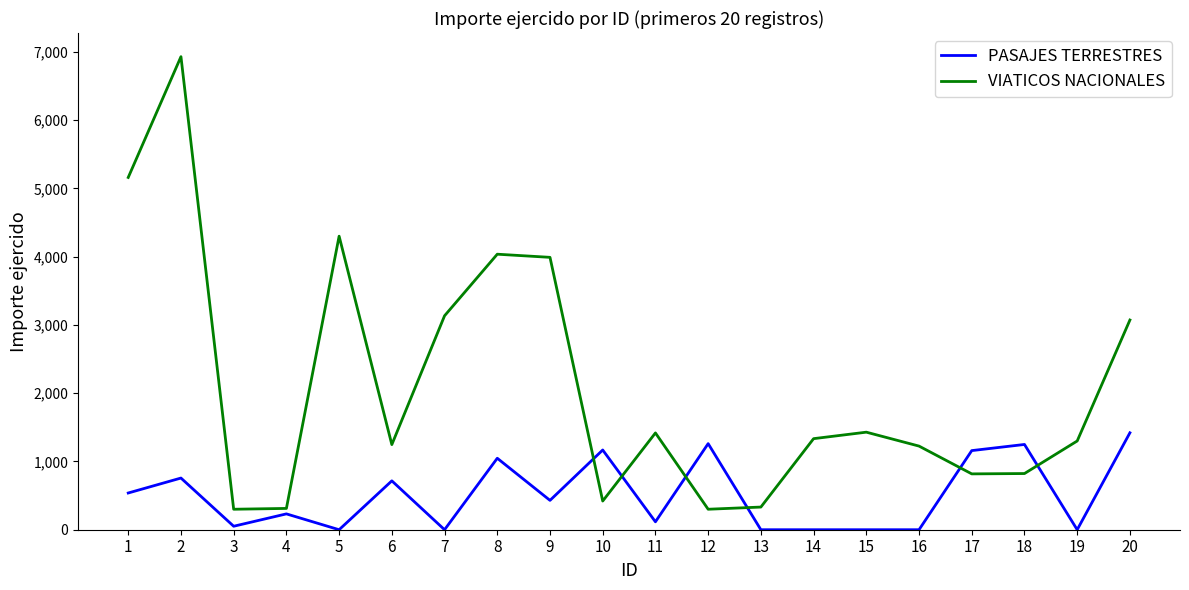

Where is the first local maximum for VIATICOS NACIONALES?

2